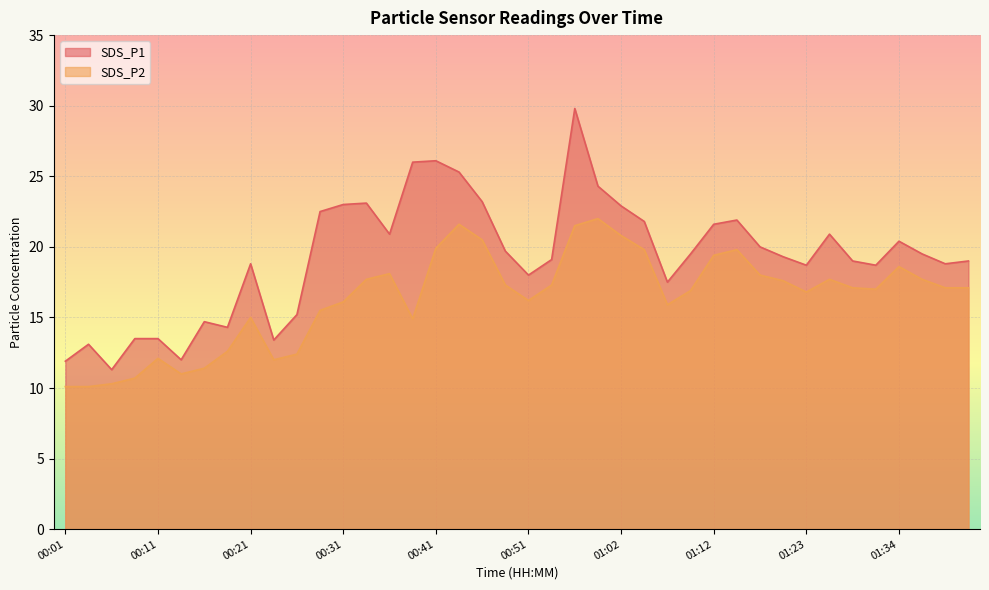

What is the minimum value for SDS_P2?

10.1